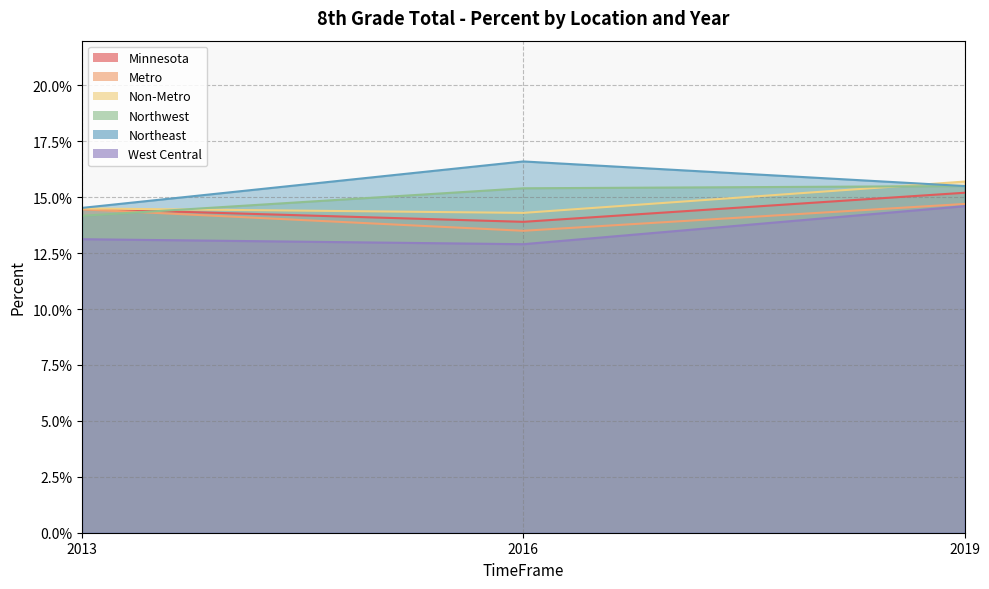

Rank the series by their maximum value, from lowest to highest.

West Central, Metro, Minnesota, Northwest, Non-Metro, Northeast